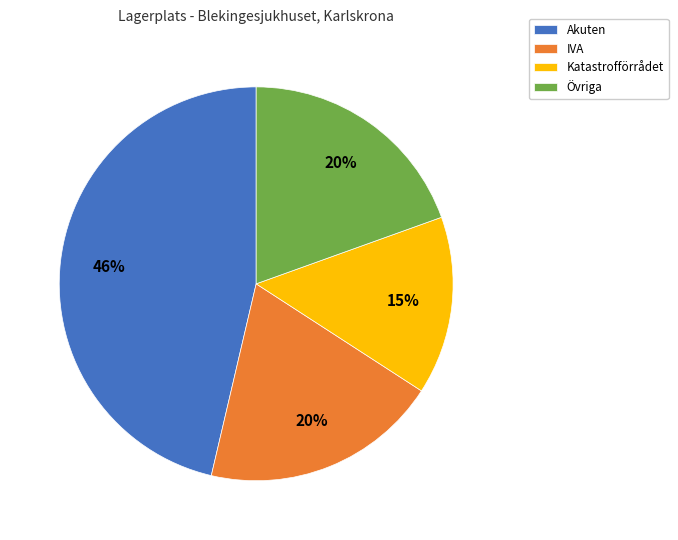

What percentage is the Övriga slice, to the nearest percent?

20%